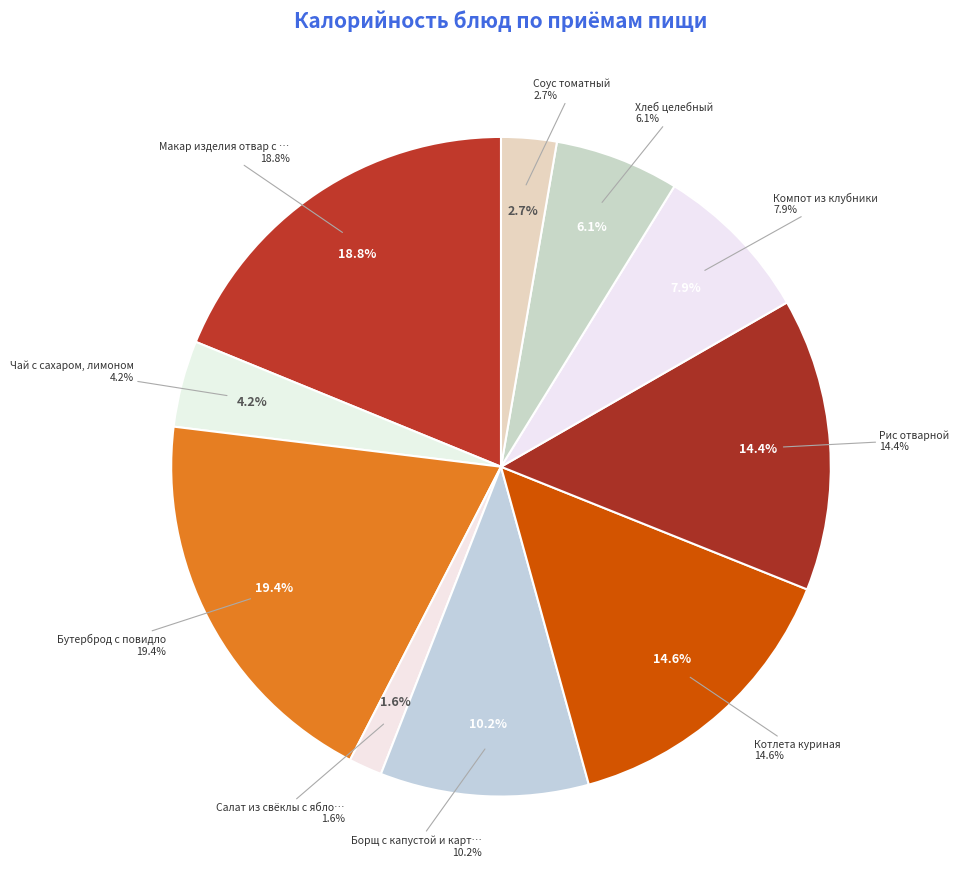

To the nearest percent, what is the difference between the Соус томатный and Борщ с капустой и картофелем slice percentages?

8%